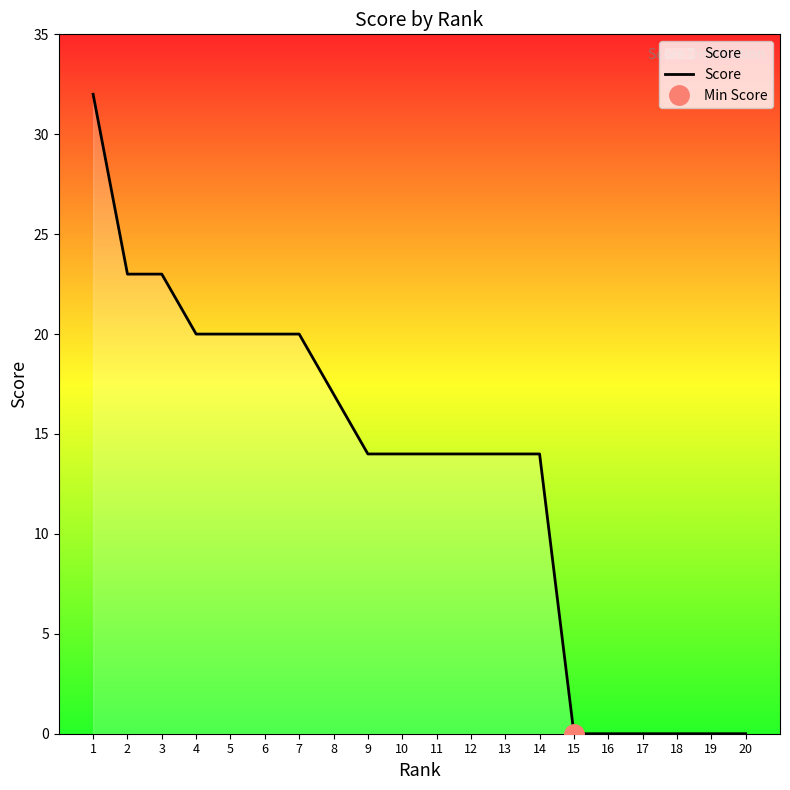

How many values are above zero?

14